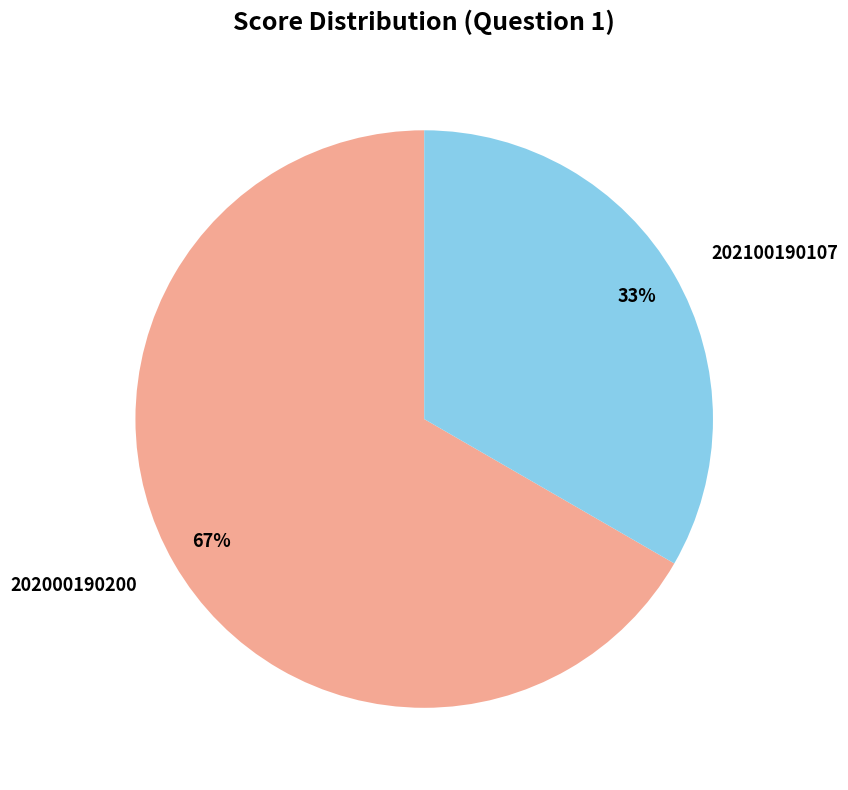

Between 202000190200 and 202100190107, which is larger?

202000190200